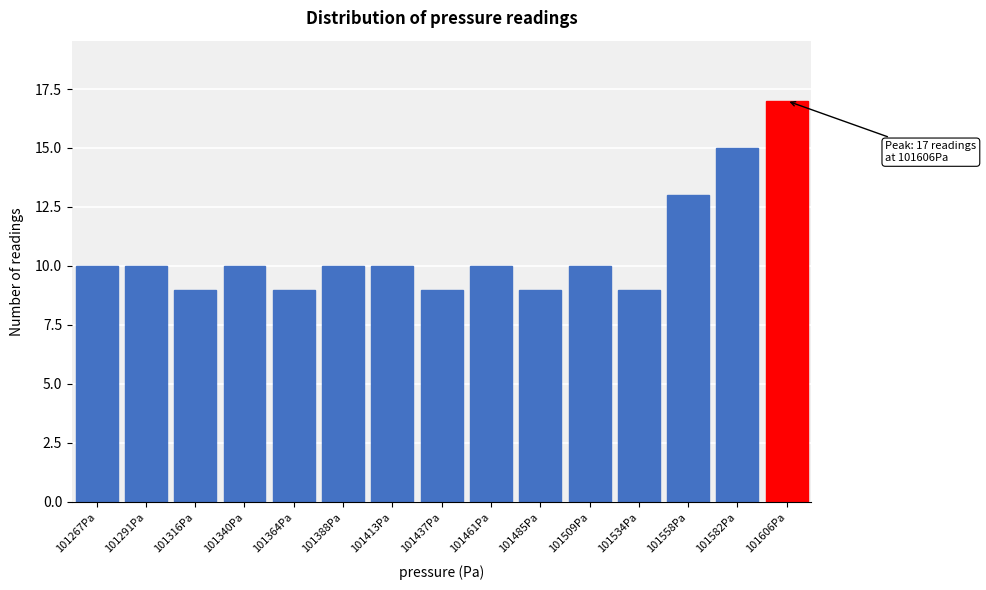

Reading right to left, transcribe all the data shown in this chart.

17	15	13	9	10	9	10	9	10	10	9	10	9	10	10